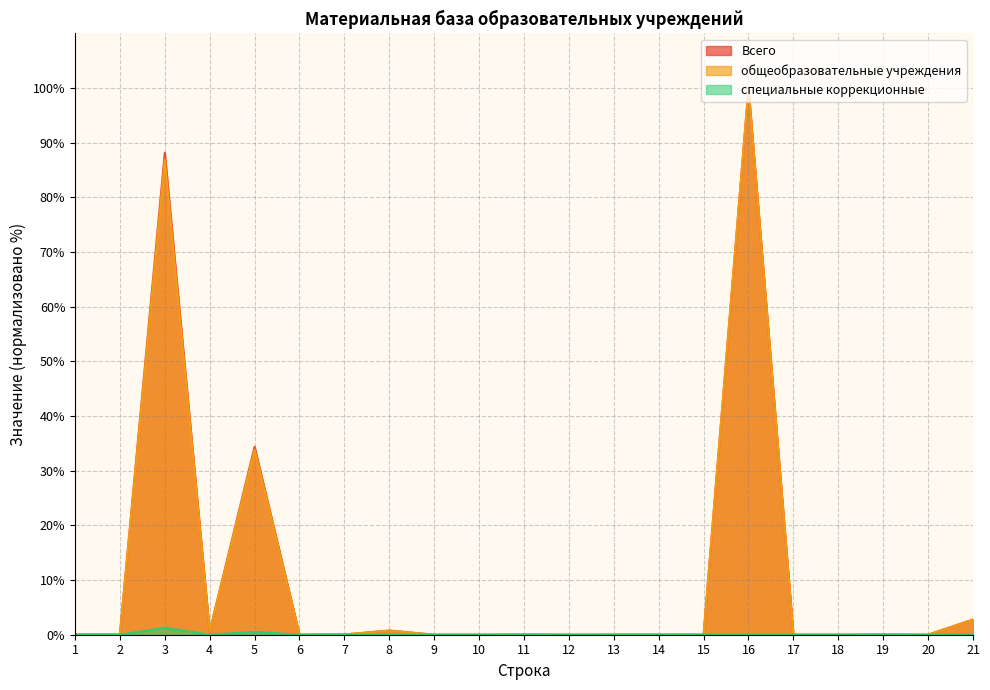

How many interior local valleys does the общеобразовательные учреждения series have?

5